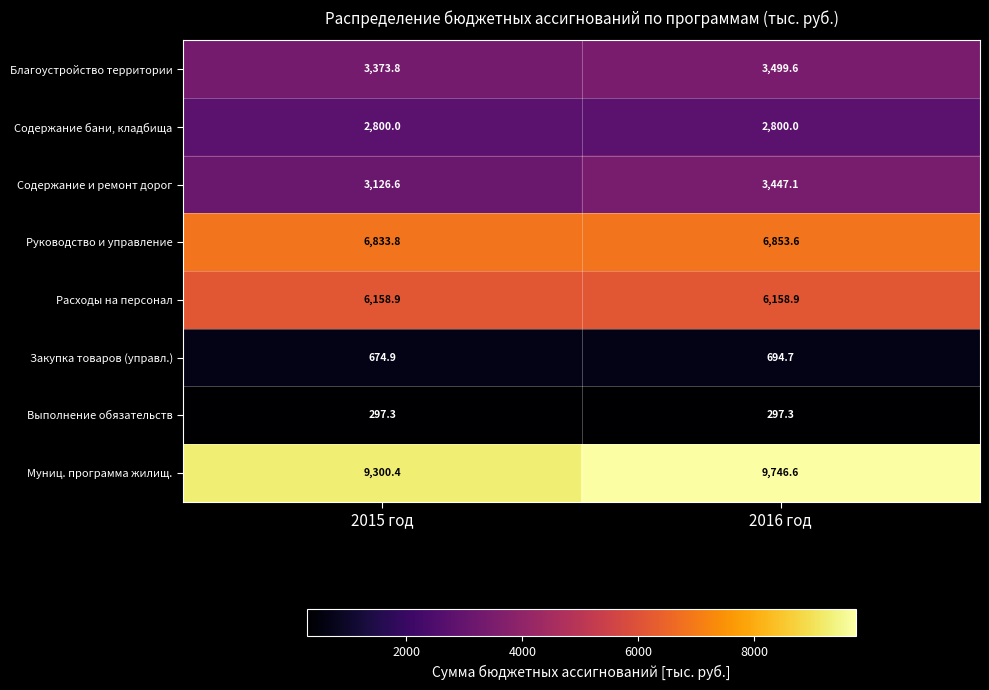

Reading right to left, extract all data points from this chart.

Благоустройство территории: 3499.6	3373.8
Содержание бани, кладбища: 2800.0	2800.0
Содержание и ремонт дорог: 3447.1	3126.6
Руководство и управление: 6853.6	6833.8
Расходы на персонал: 6158.9	6158.9
Закупка товаров (управл.): 694.7	674.9
Выполнение обязательств: 297.3	297.3
Муниц. программа жилищ.: 9746.6	9300.4